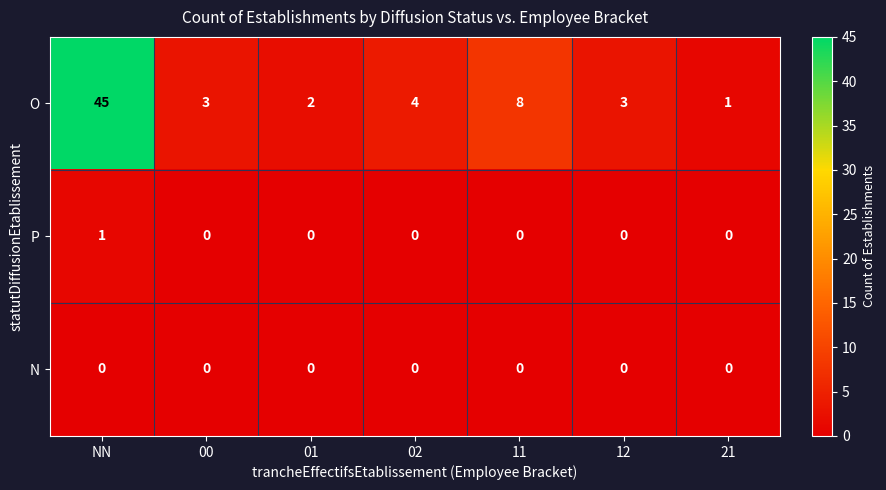

Between 02 and 12, which series saw the biggest shift?

O